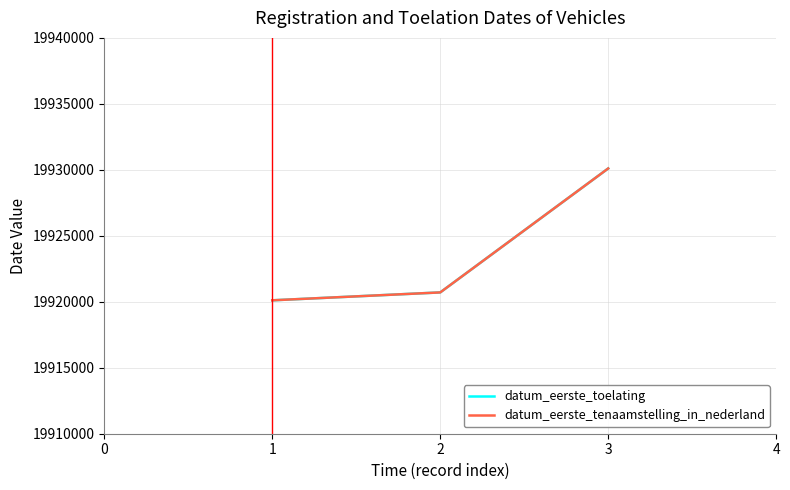

Does the chart have visible grid lines?

Yes